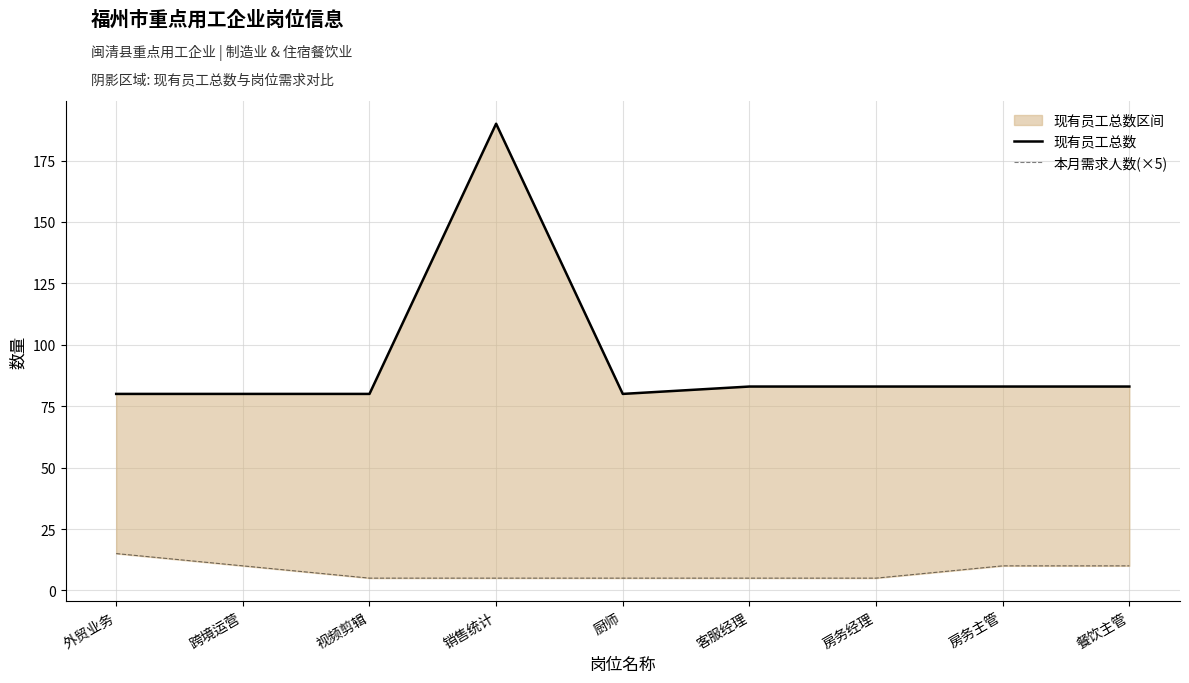

Does the chart have visible grid lines?

Yes